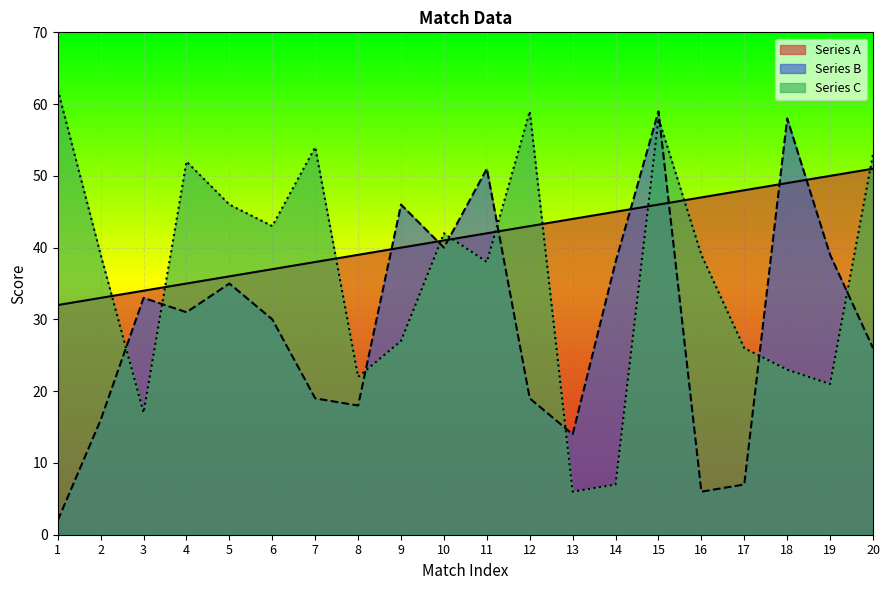

Count the number of categories in the chart.

20